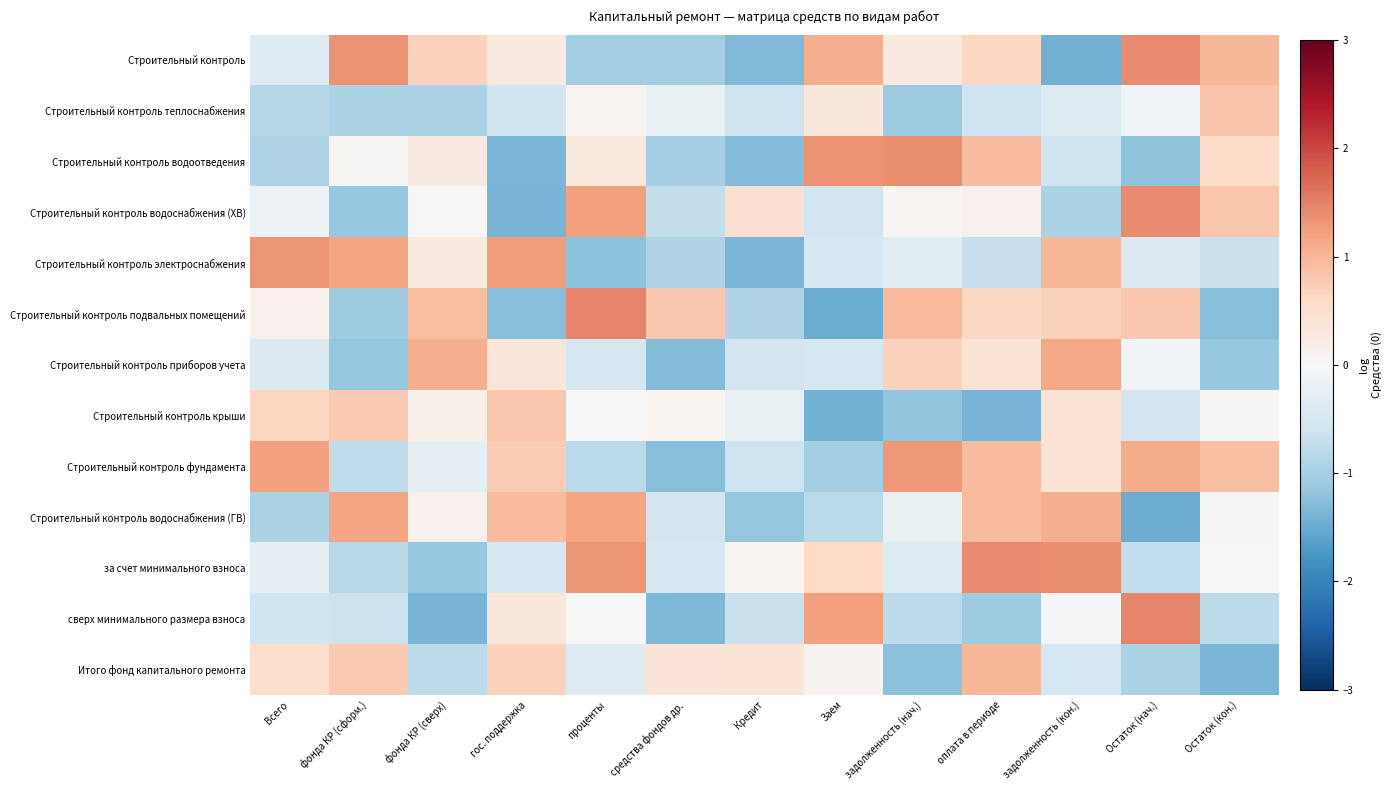

Which has a higher value, задолженность (кон.) or средства фондов др.?

средства фондов др.